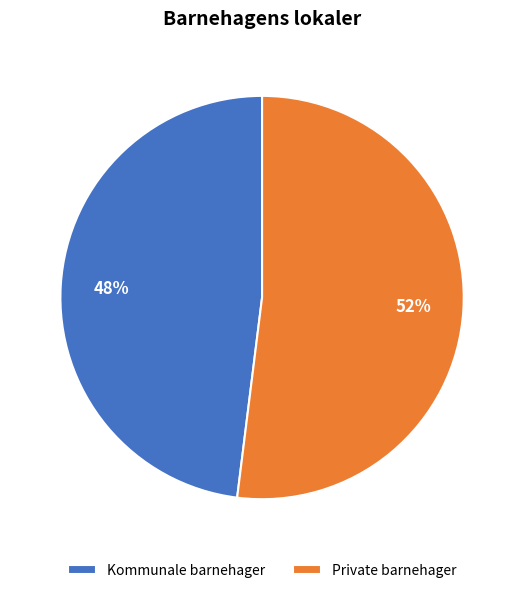

Which category has the smallest portion of the pie?

Kommunale barnehager